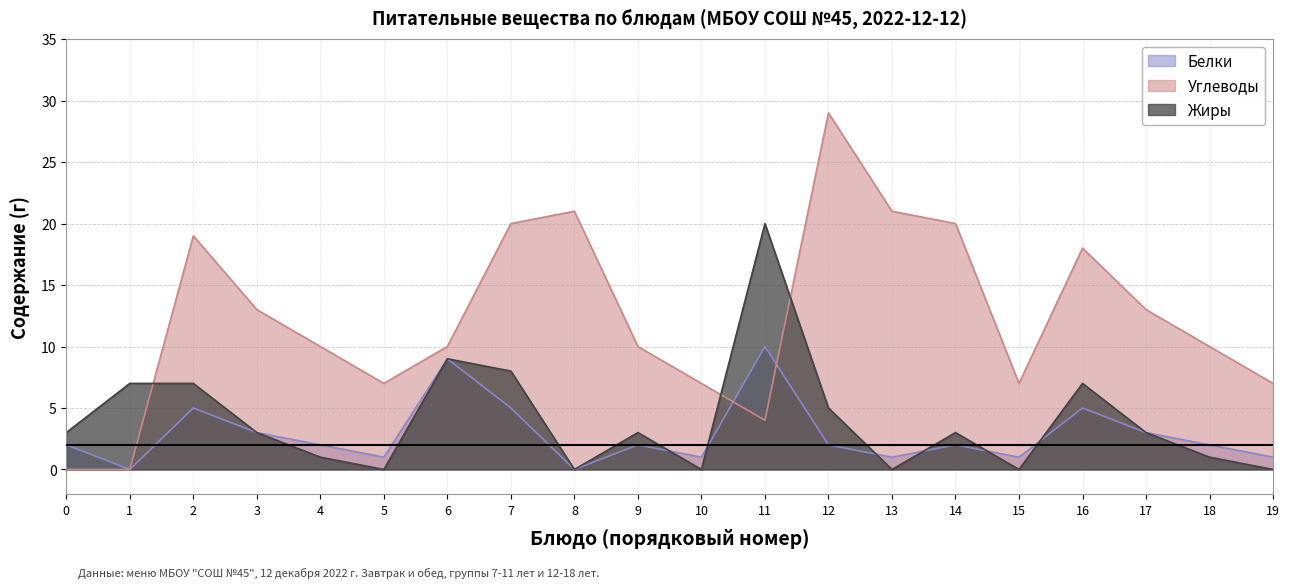

Rank the series by their maximum value, from highest to lowest.

Углеводы, Жиры, Белки